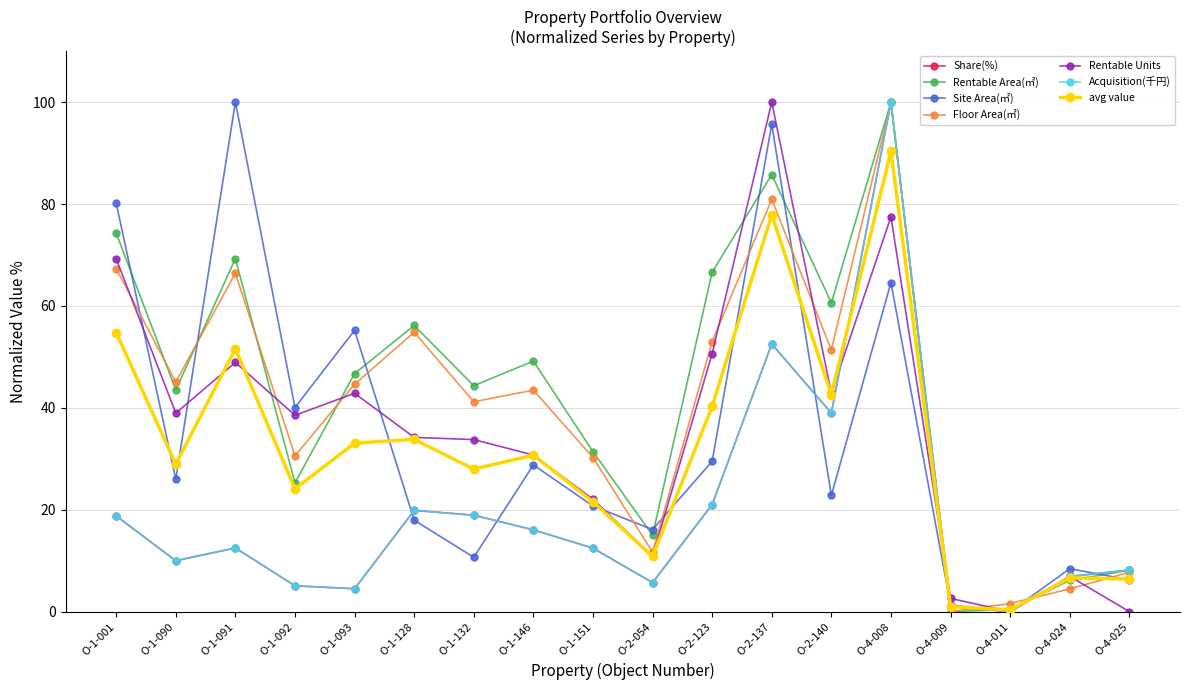

What is the label of the 1st point from the right?

O-4-025